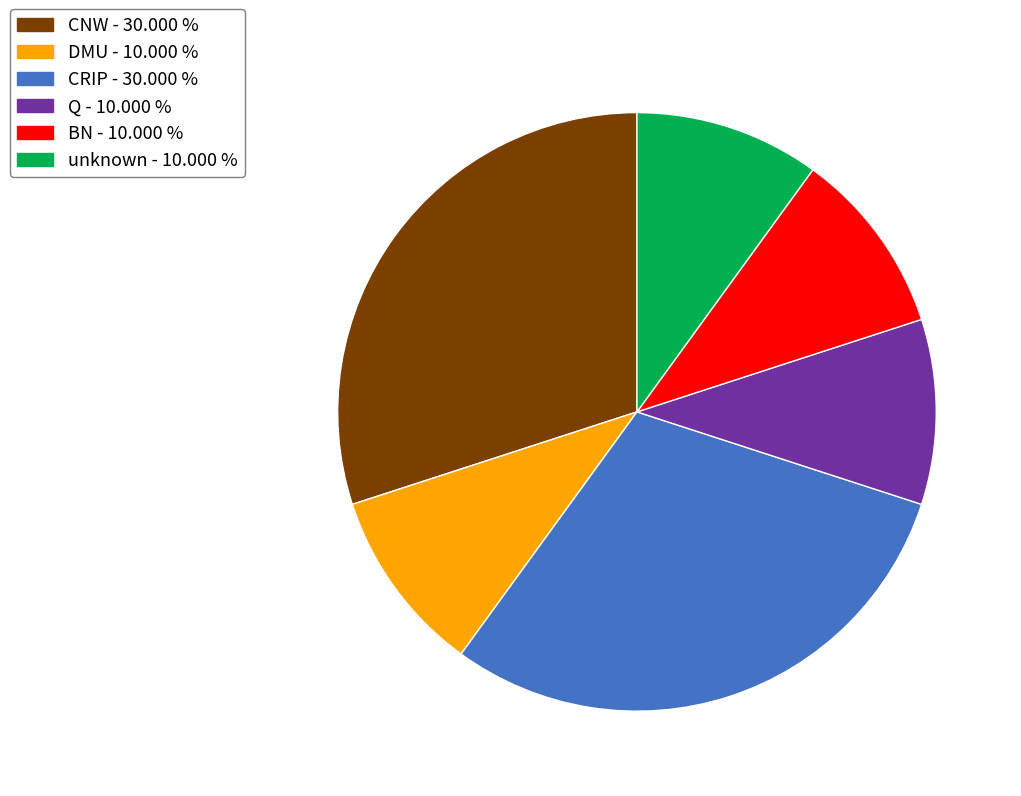

What is the ratio of the value at CRIP to the value at DMU?

3.0